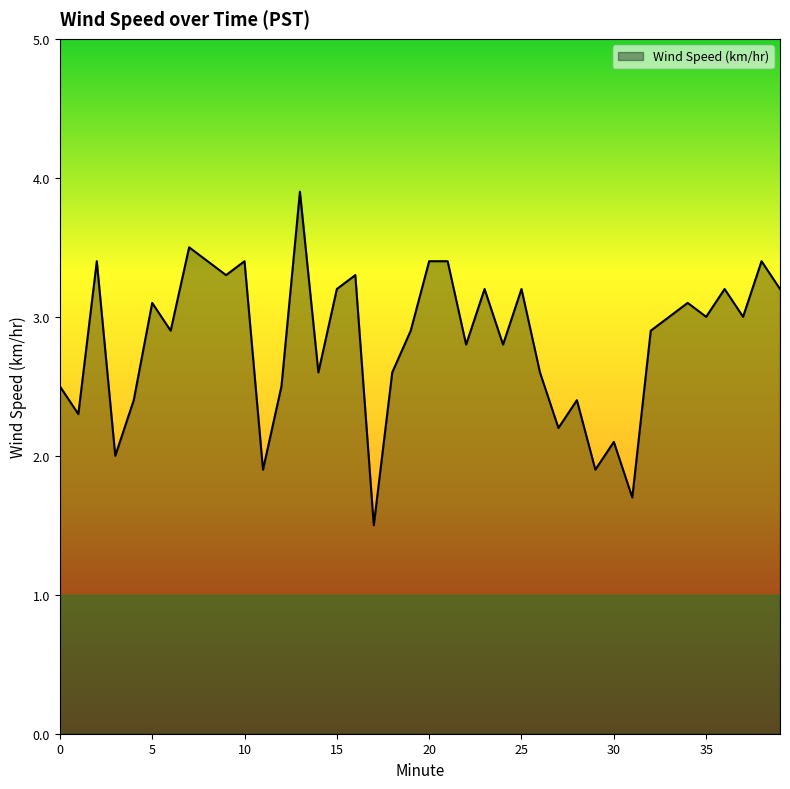

What is the difference between the maximum and minimum values?

2.4